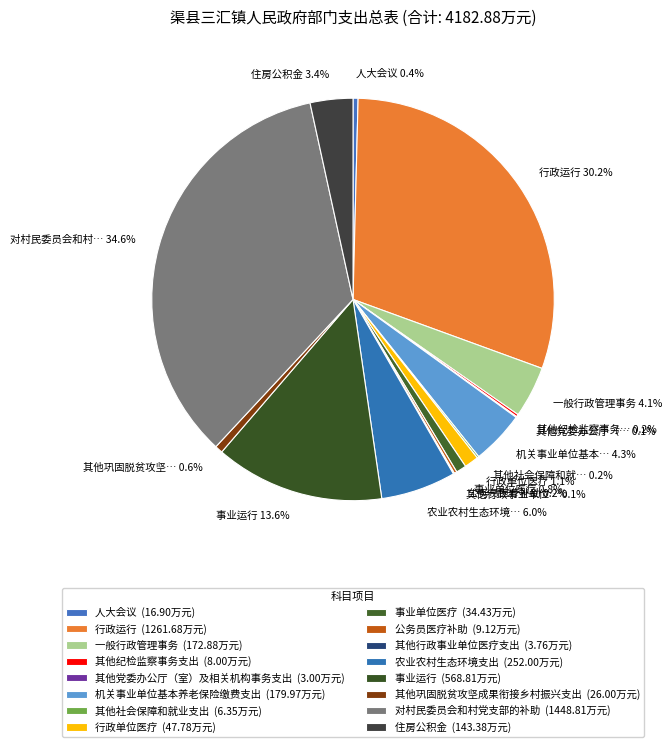

Between 事业单位医疗 and 其他纪检监察事务支出, which is larger?

事业单位医疗